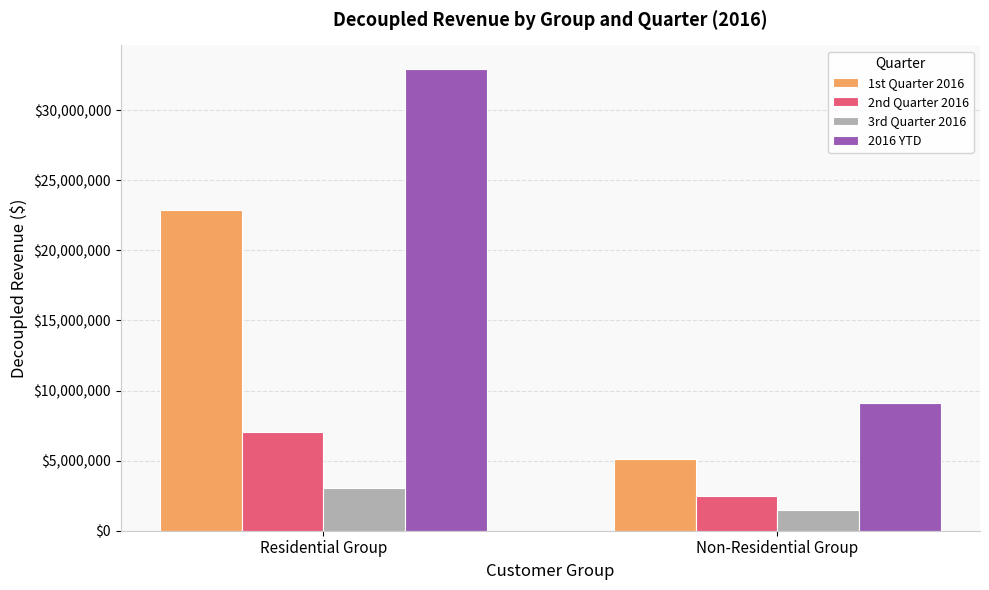

Reading right to left, transcribe all the data shown in this chart.

1st Quarter 2016: Non-Residential Group=5144014.4	Residential Group=22869686.0
2nd Quarter 2016: Non-Residential Group=2479584.1	Residential Group=7025712.7
3rd Quarter 2016: Non-Residential Group=1494886.0	Residential Group=3072350.8
2016 YTD: Non-Residential Group=9118484.4	Residential Group=32967749.5